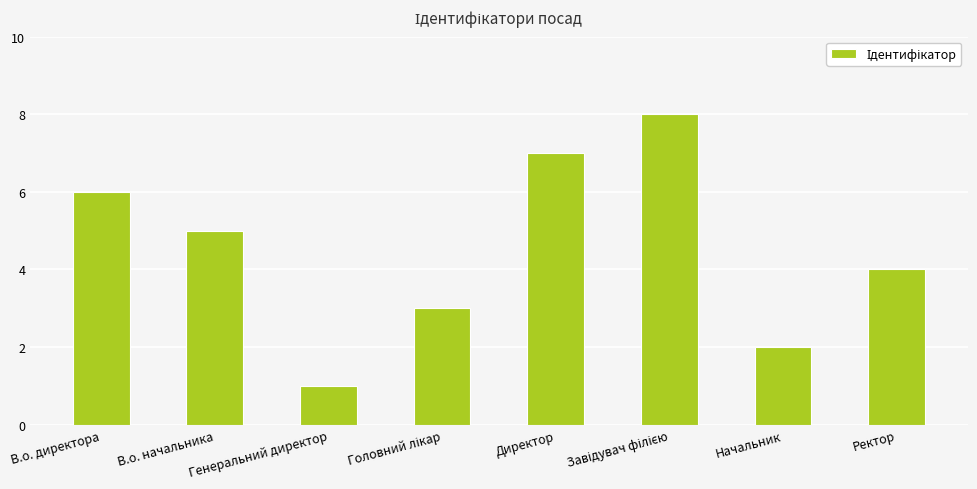

What is the maximum value shown in the chart?

8